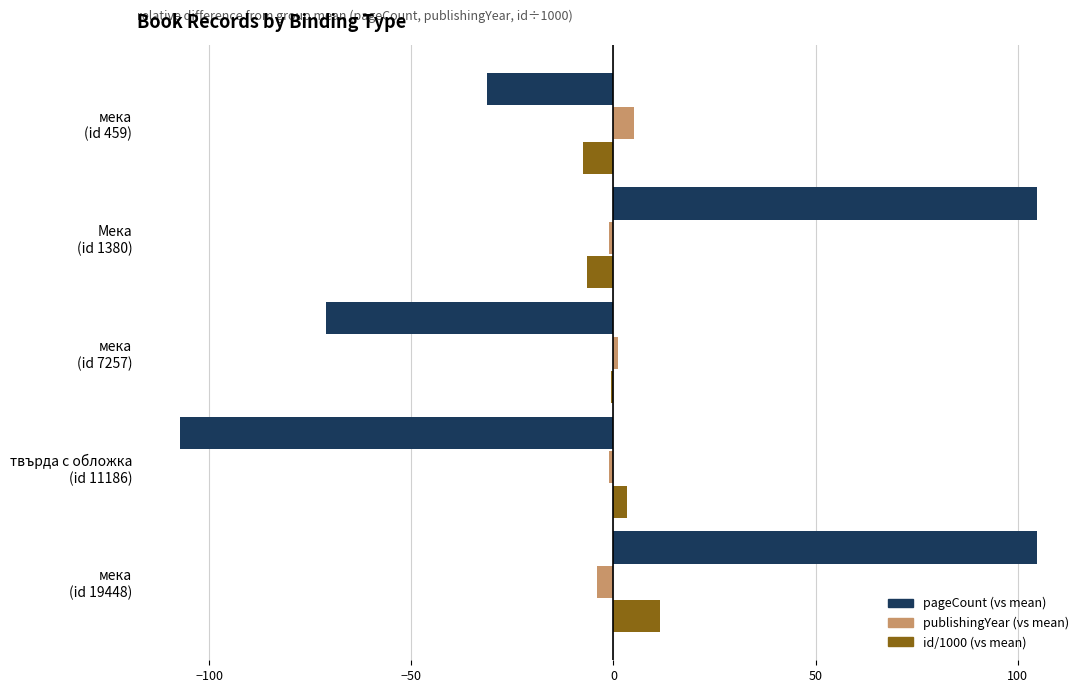

What is the greatest value displayed?

104.8